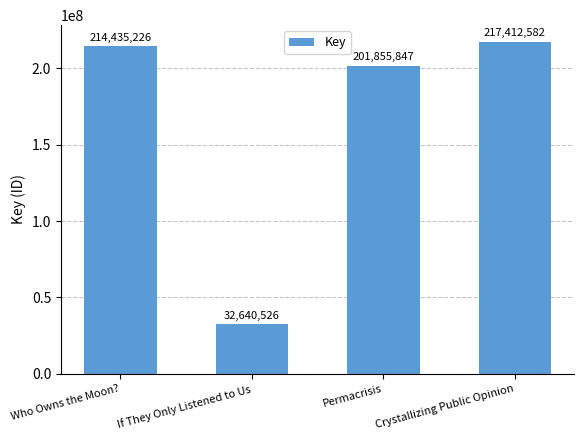

How many distinct data groups are displayed?

1